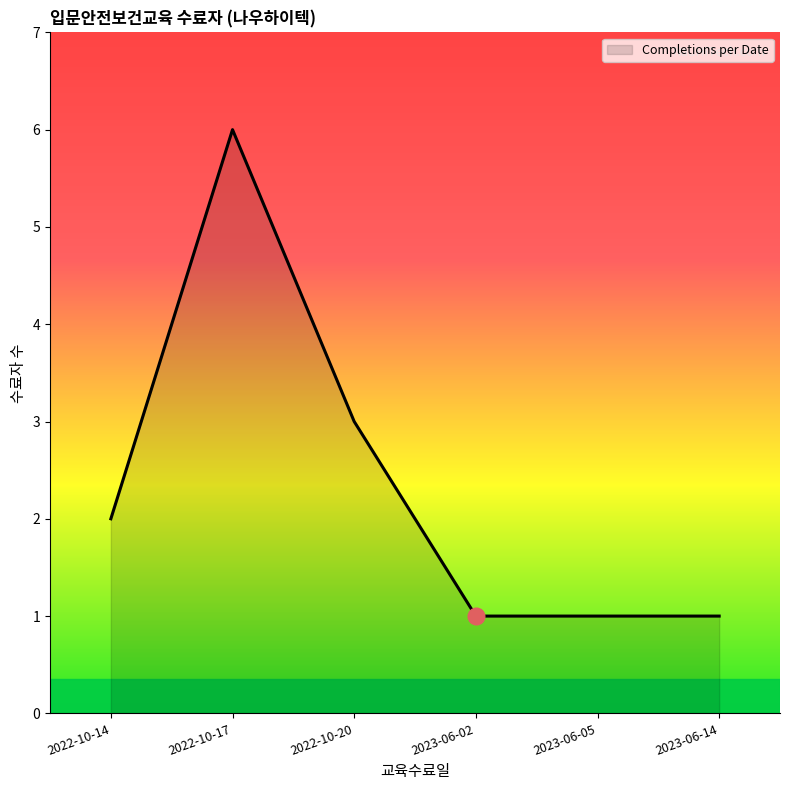

What position from the left is 2022-10-17?

2